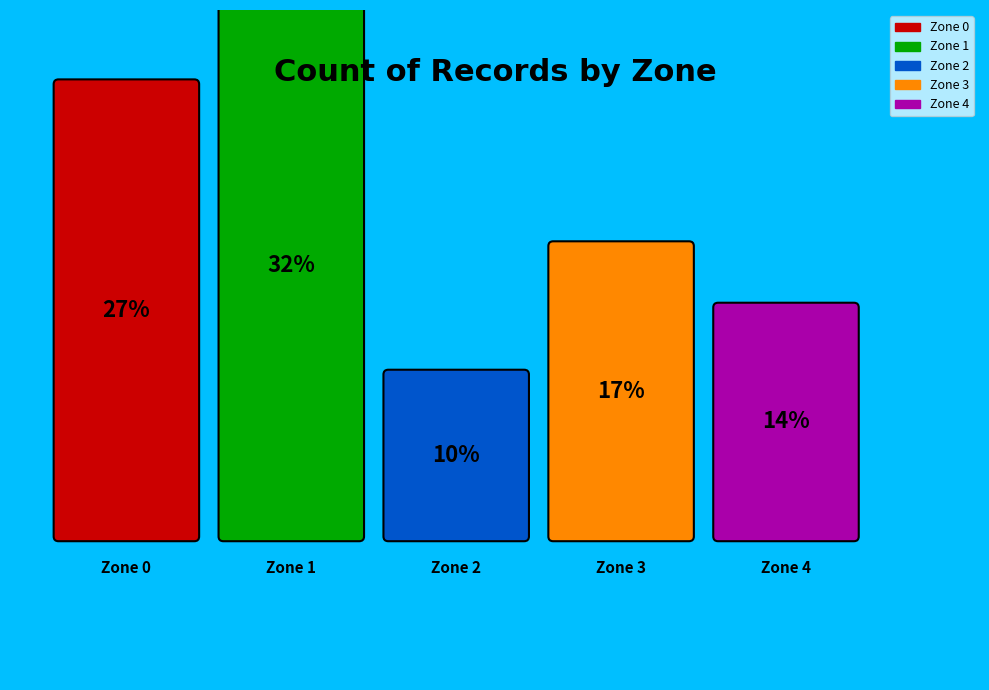

True or false: Zone 3 accounts for 17% of the total.

True